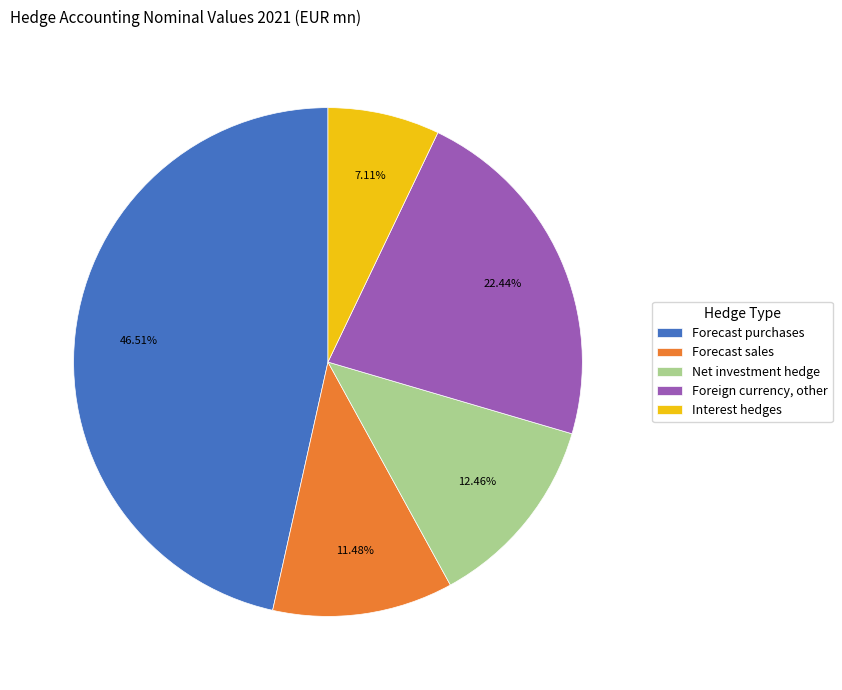

To the nearest percent, what percentage of the pie is Forecast purchases?

47%